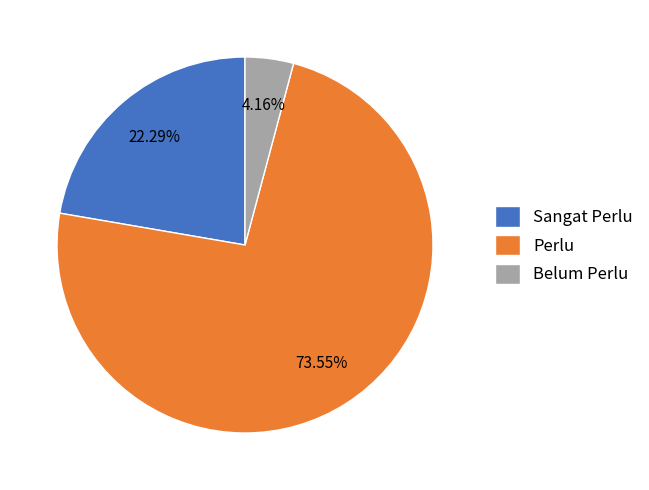

Does Perlu represent more than half of the total?

Yes